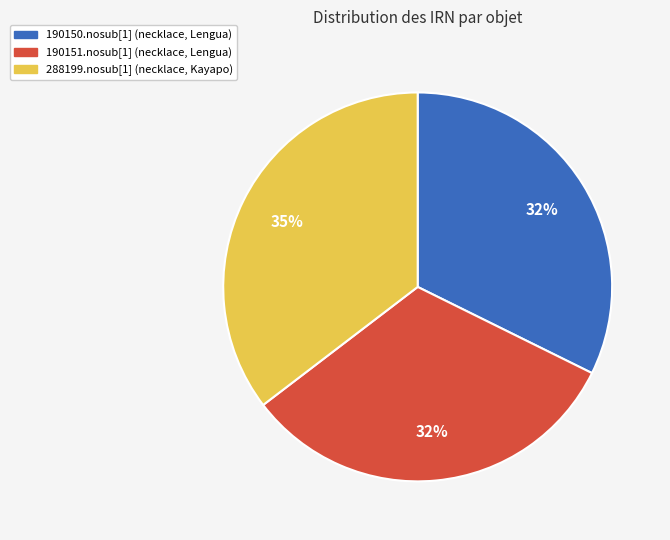

How many slices are in this pie chart?

3